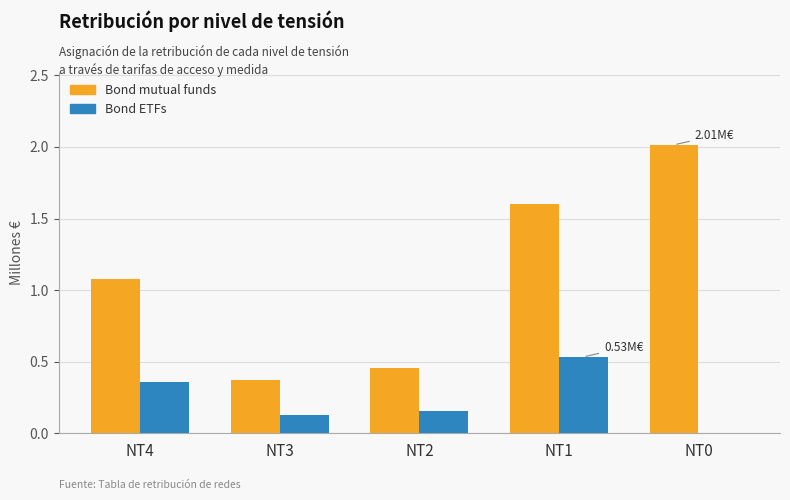

How many groups of bars are there?

5